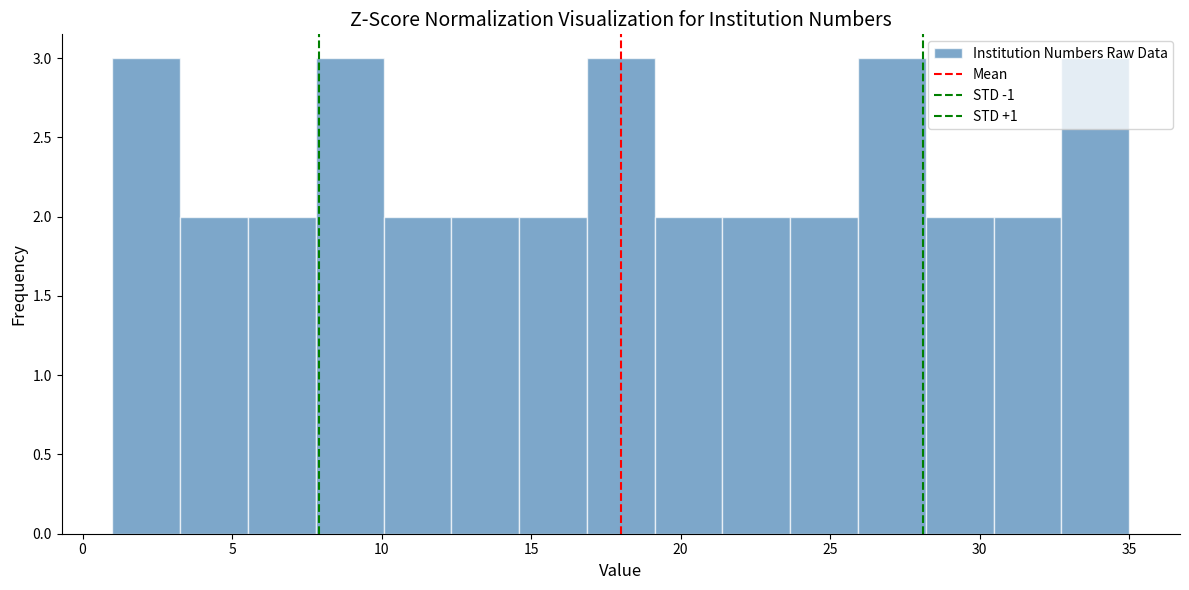

How tall is the bar that spans 8.0 to 10.0 on the x-axis? Neither the bar edges nor the heights are printed on the chart, so give them approximately, as read against the axes.

3